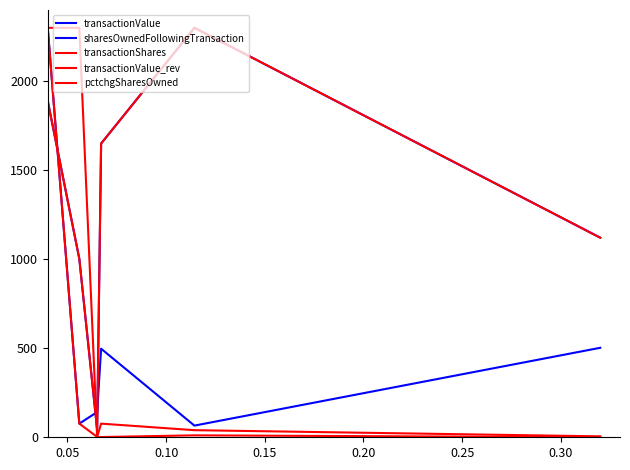

Does the chart display data point markers on the line(s)?

No